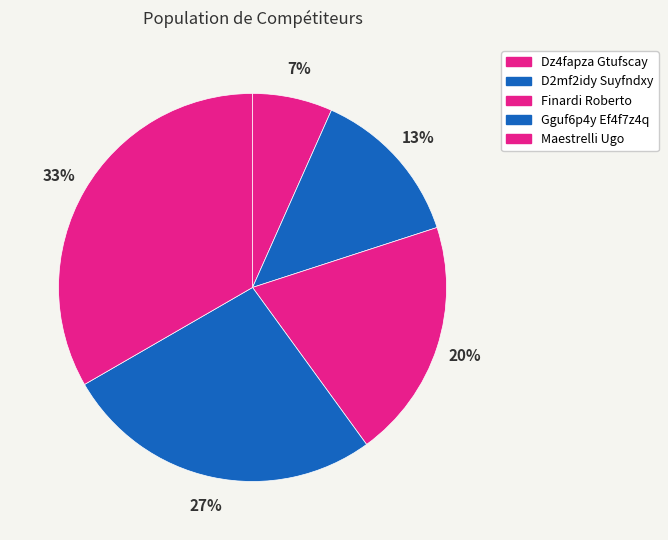

What is the change in value from D2mf2idy Suyfndxy to Finardi Roberto?

+1